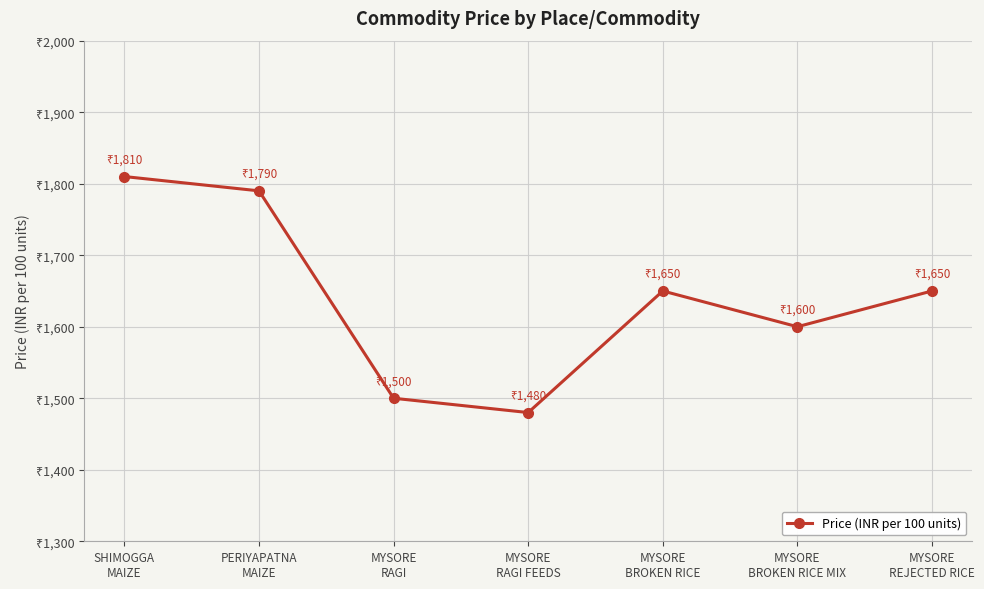

The value at MYSORE
BROKEN RICE MIX is 1600. True or false?

True